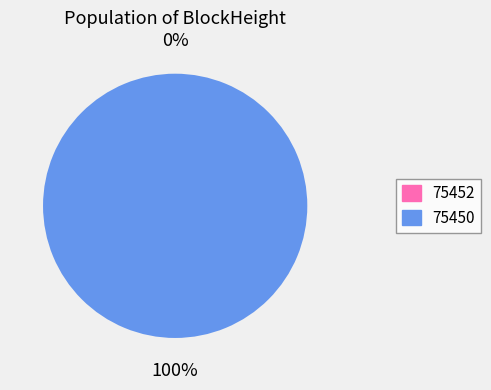

Is 75450 the majority of the pie?

Yes